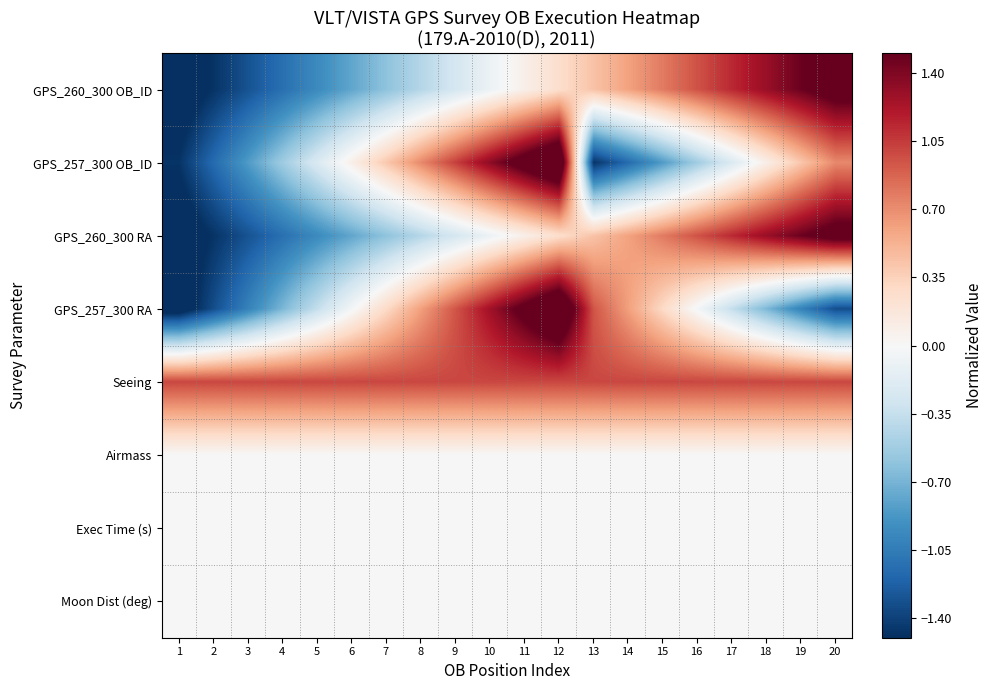

At how many categories does at least one series exceed -1?

20